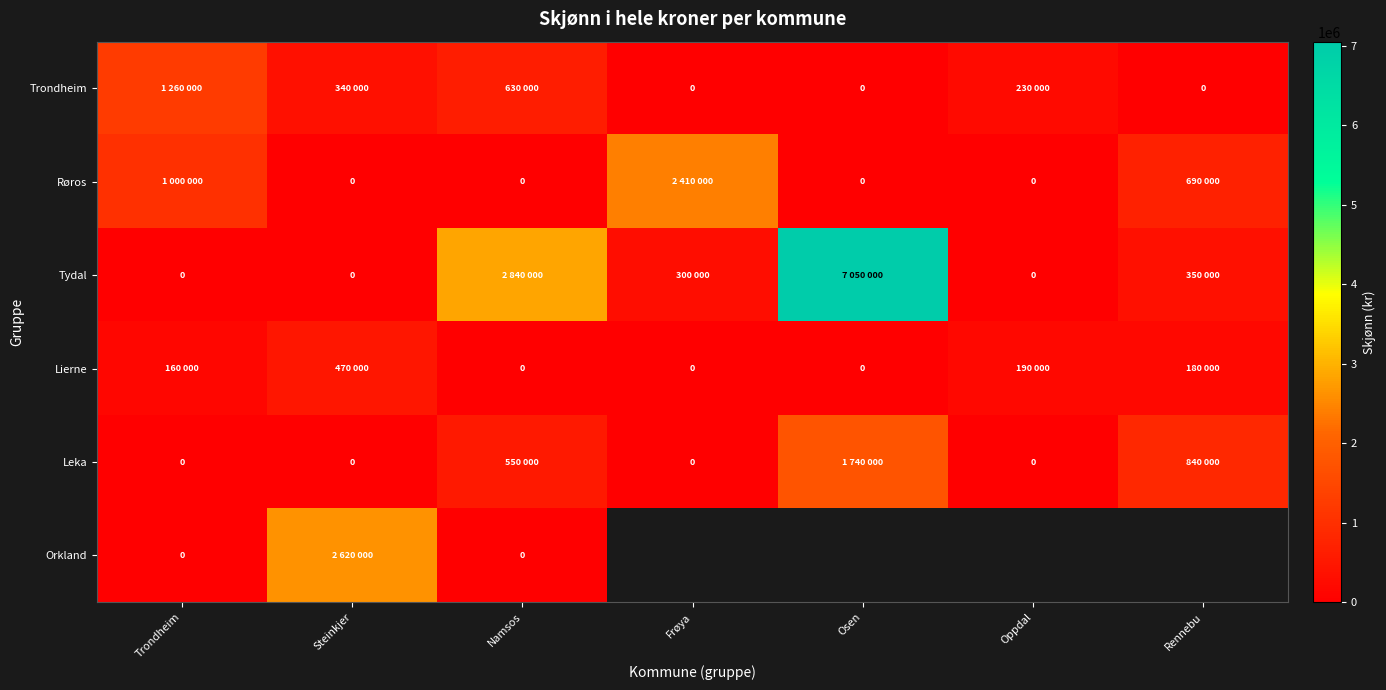

List the labels in order of Orkland value, largest first.

Steinkjer, Namsos, Frøya, Osen, Oppdal, Rennebu, Trondheim